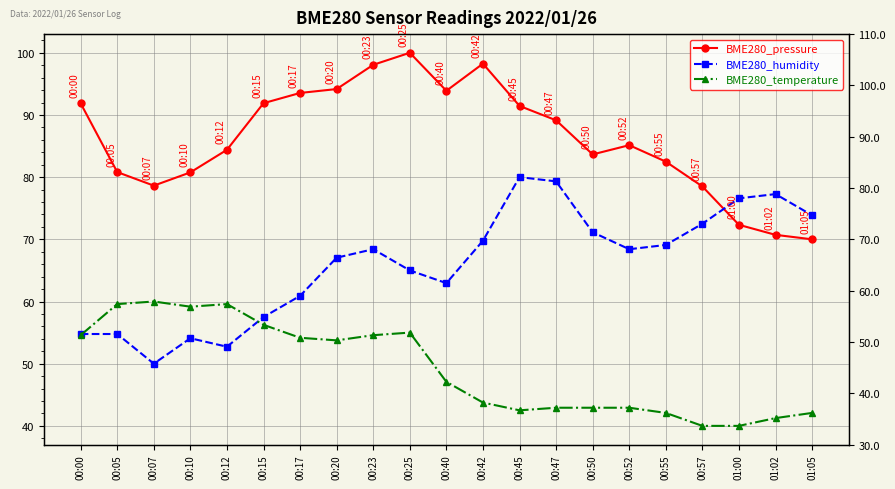

What position from the left is 01:00?

19